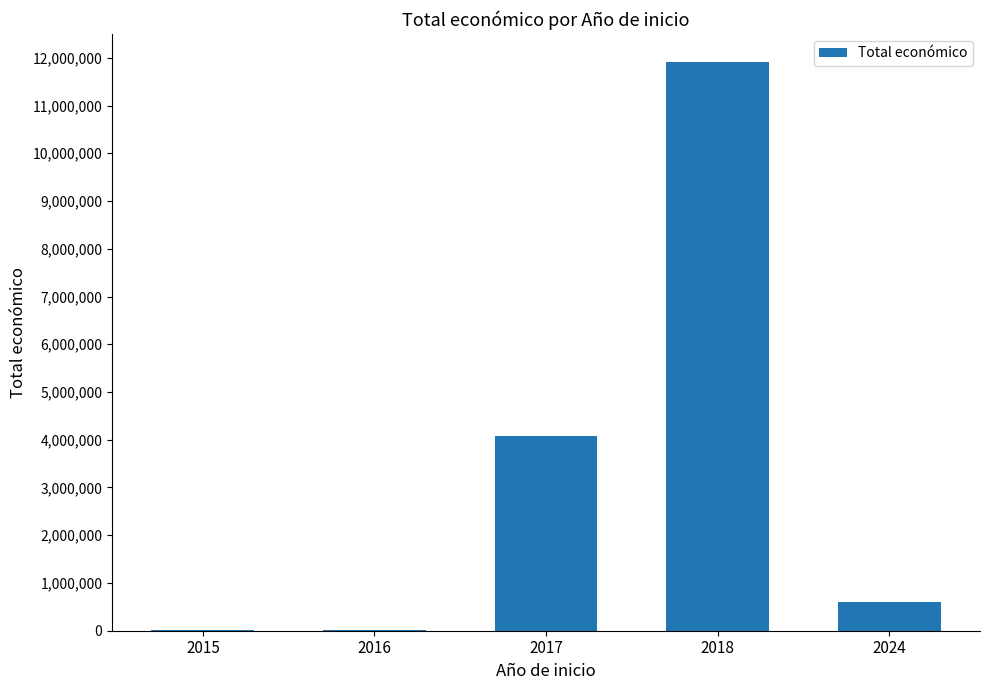

What is the sum of all values?

16609882